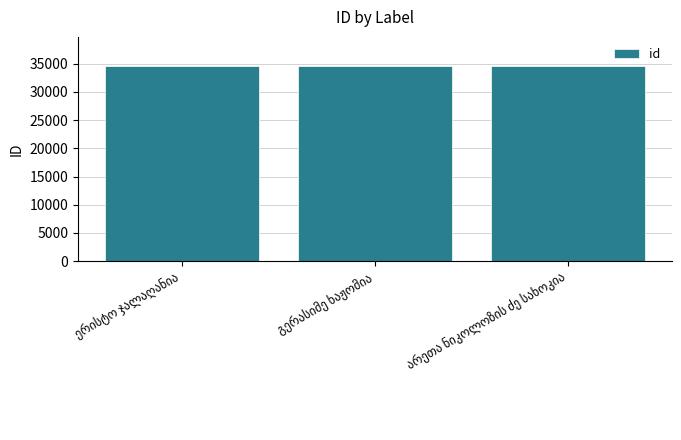

What is the average value?

34577